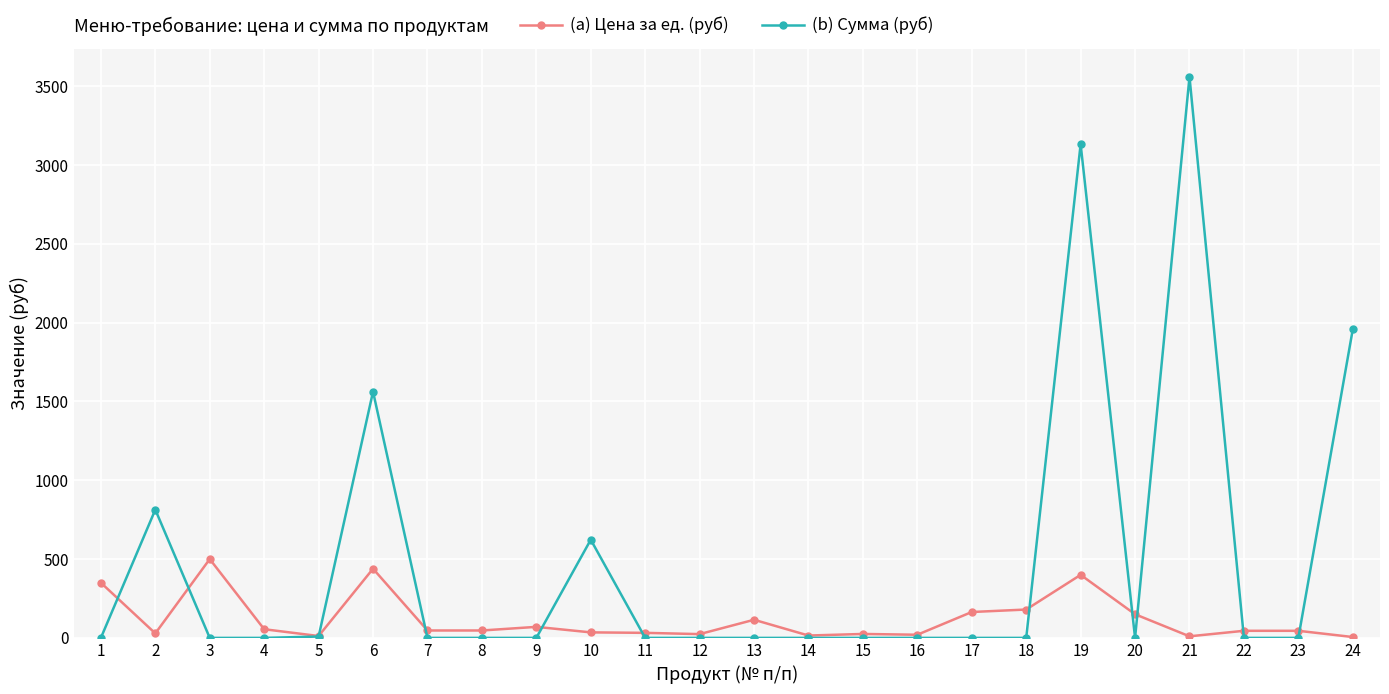

Which series ends up on top after the final intersection of (a) Цена за ед. (руб) and (b) Сумма (руб)?

(b) Сумма (руб)